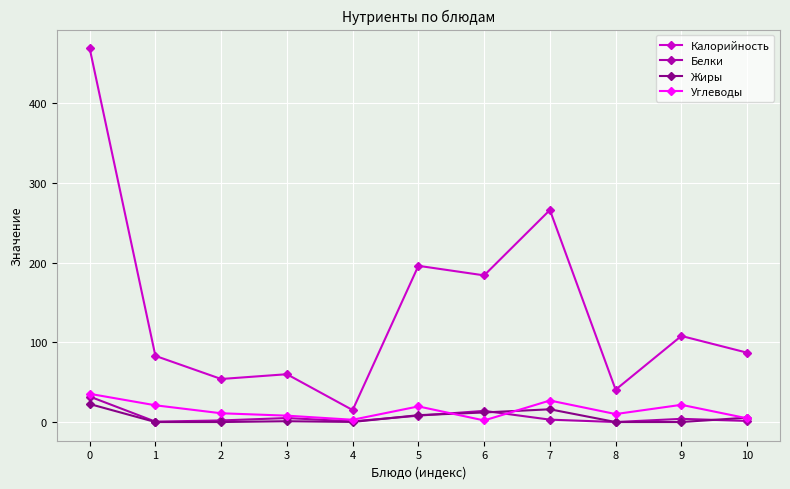

Which series has the largest total across all categories?

Калорийность